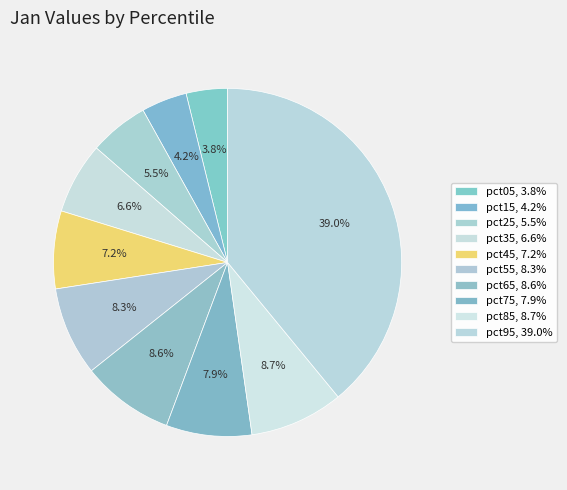

Does pct05 account for over 50% of the chart?

No